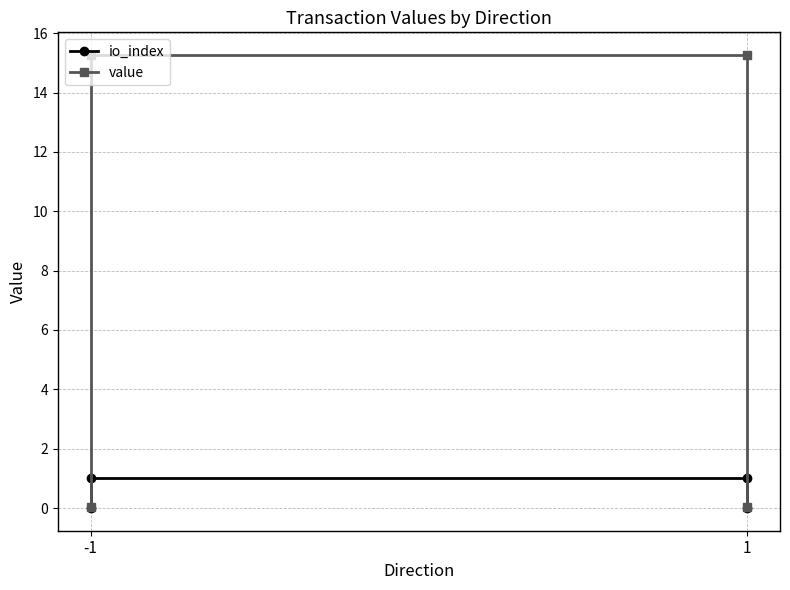

What are all the series names shown in the legend?

io_index, value